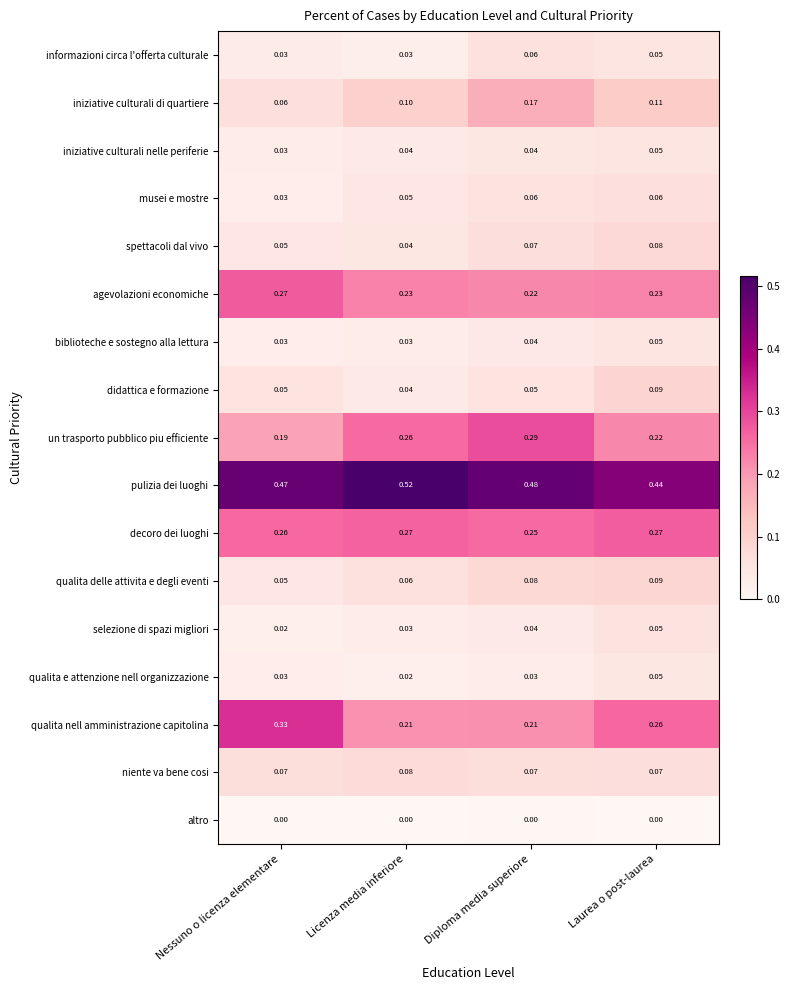

At which category does the chart reach its peak across all series?

Licenza media inferiore